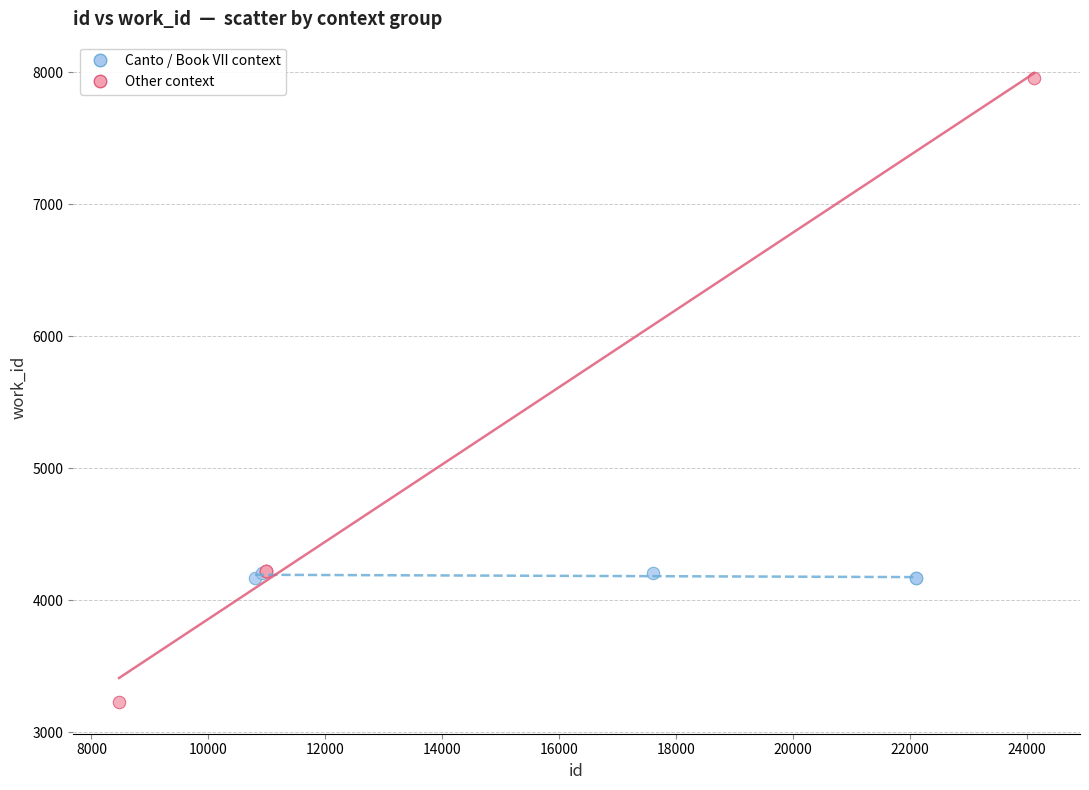

Which series reaches the minimum Y coordinate?

Other context